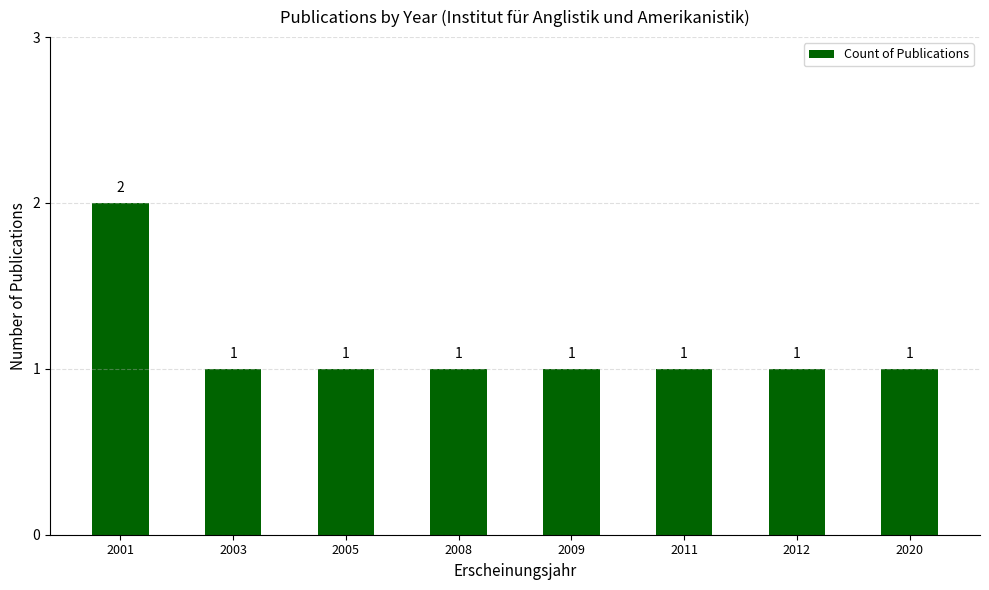

Which label corresponds to the largest value in the chart?

2001